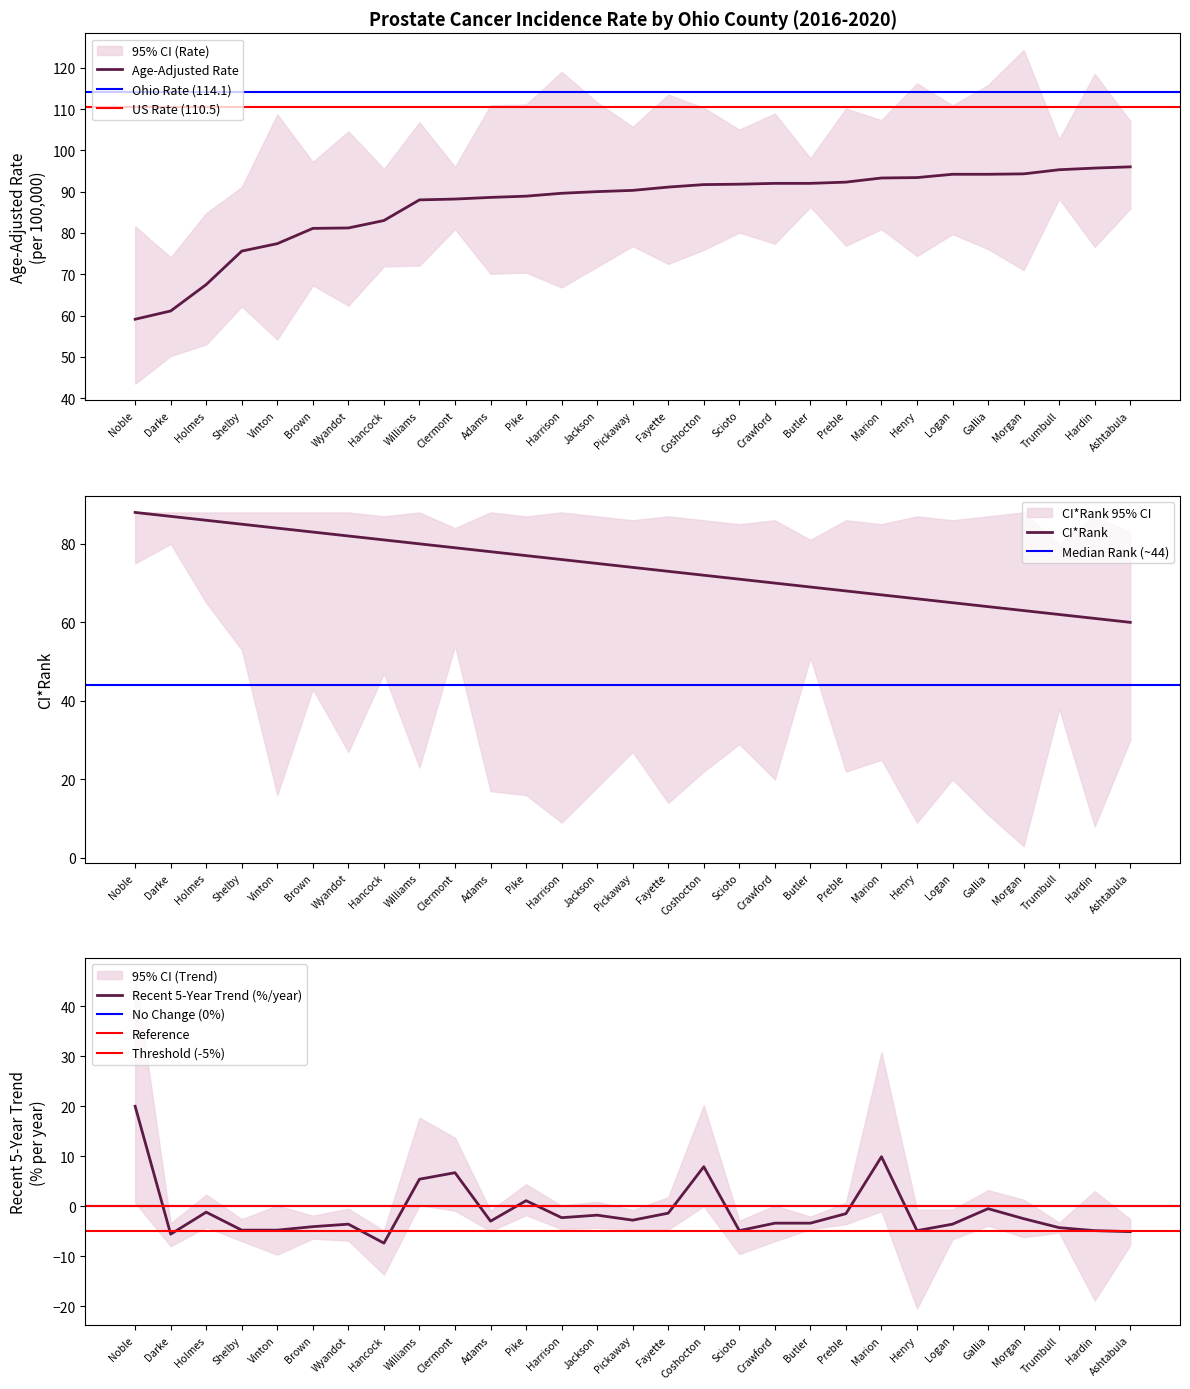

The value of Age-Adjusted Rate at Vinton is 77.4. True or false?

True